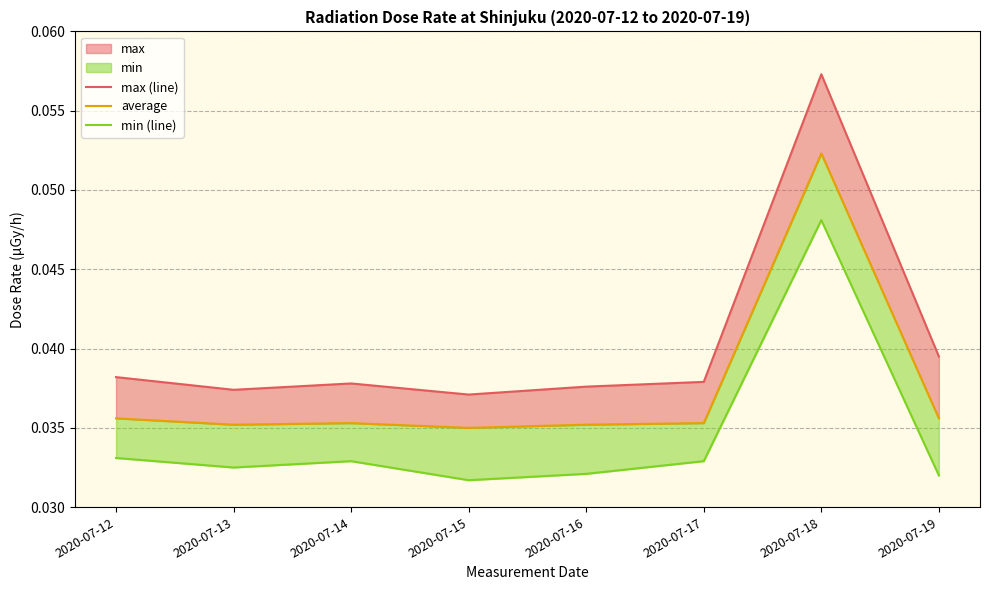

Is it true that max (line) equals 0.0 at 2020-07-13?

True